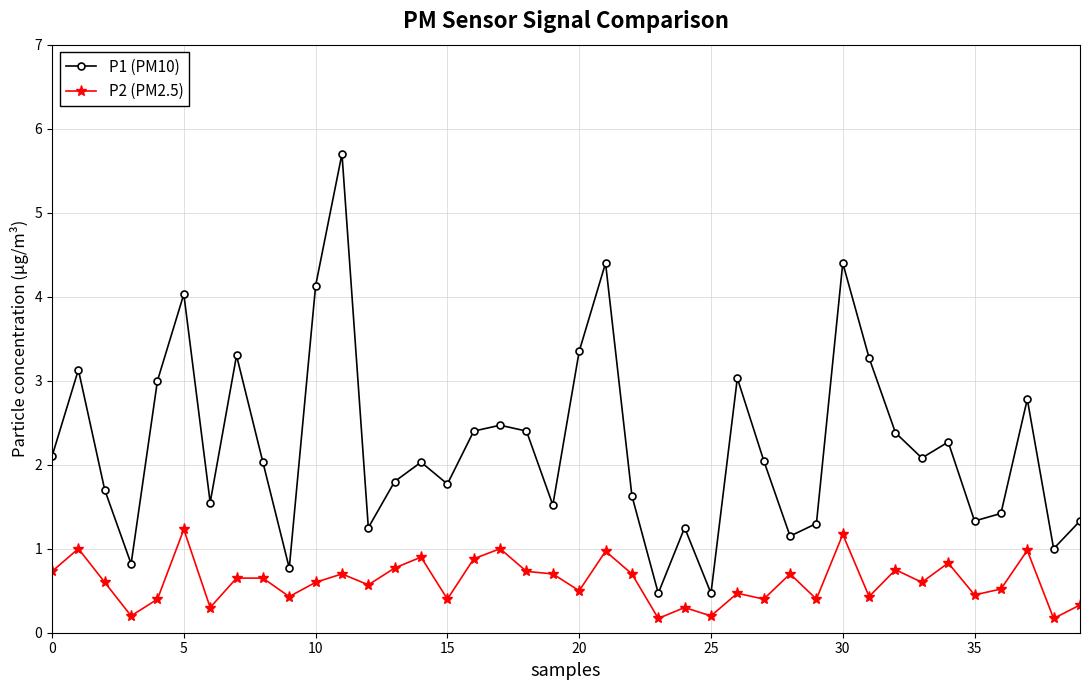

List the series in order of their overall mean, highest first.

P1 (PM10), P2 (PM2.5)